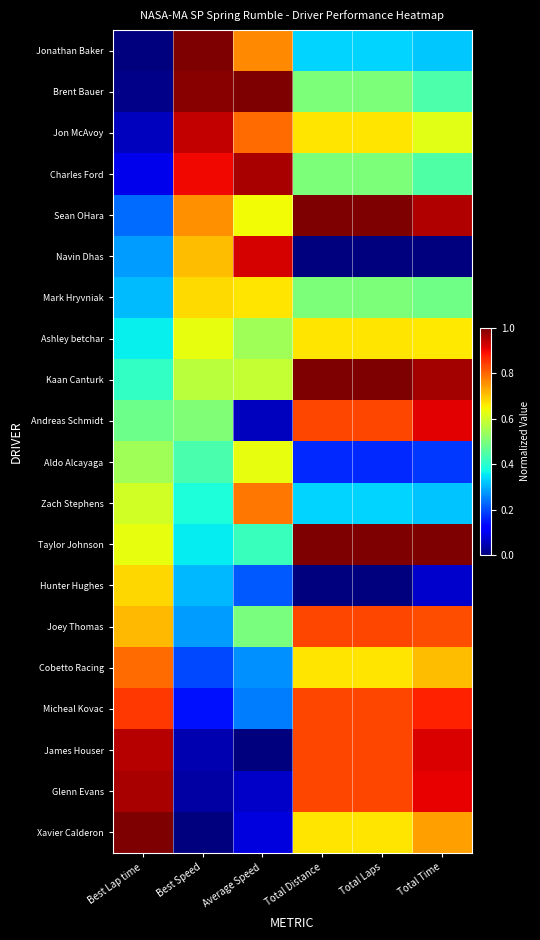

At which category does the chart reach its peak across all series?

Best Speed